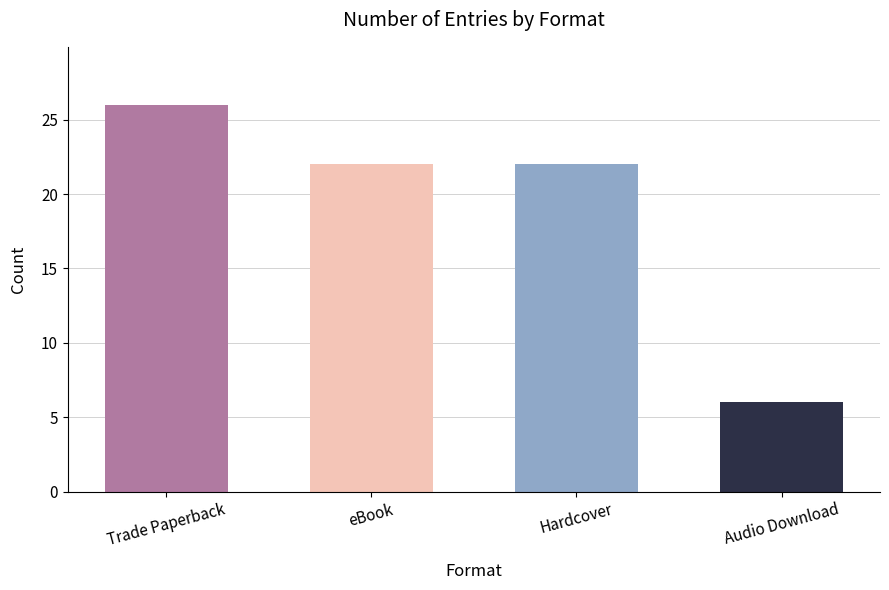

What is the smallest value displayed?

6